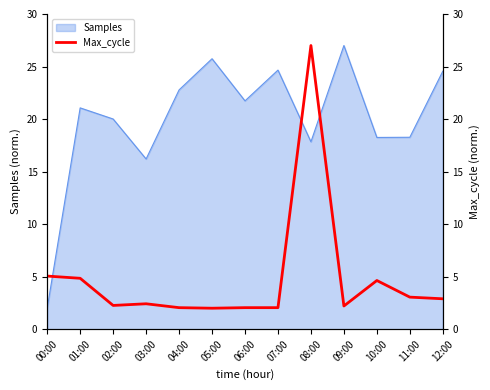

The value of Samples at 11:00 is 4.0. True or false?

False